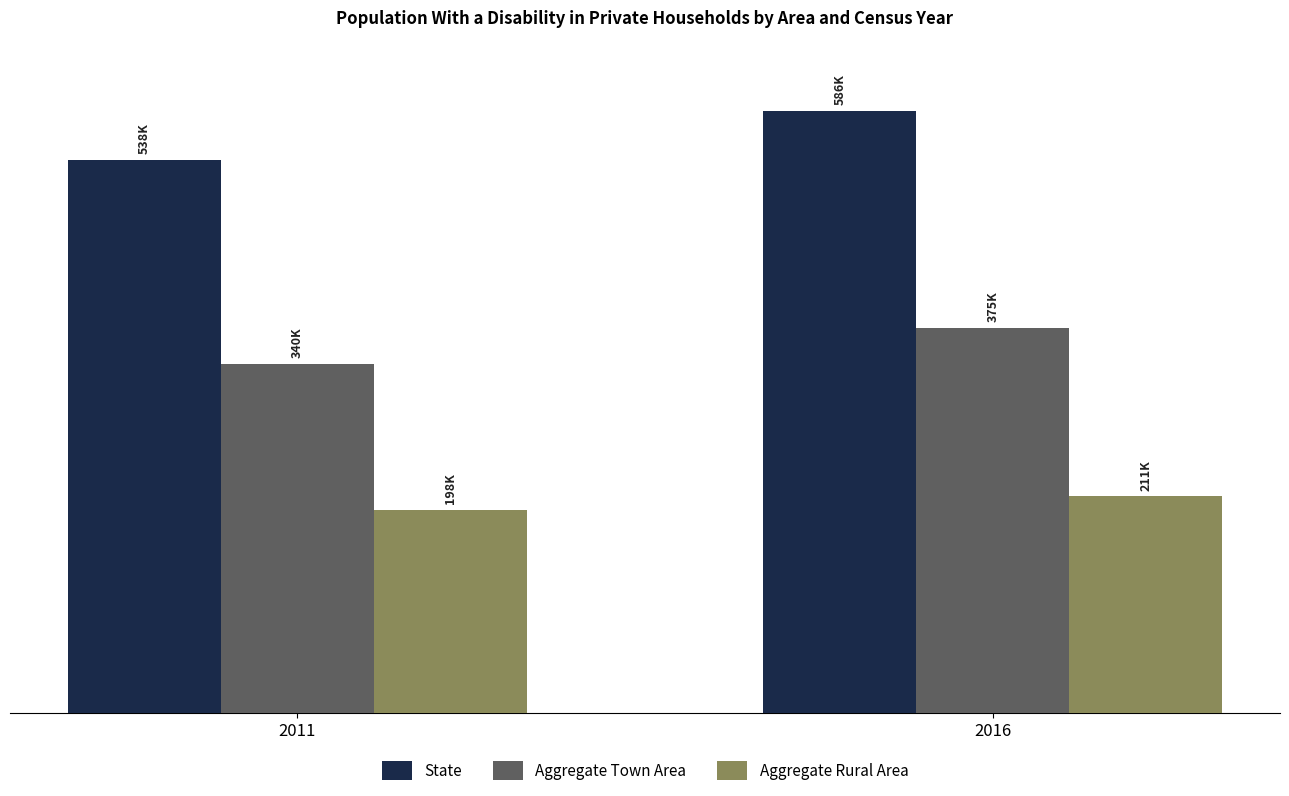

What is the value of the State bar at the 2nd from the left?

585639